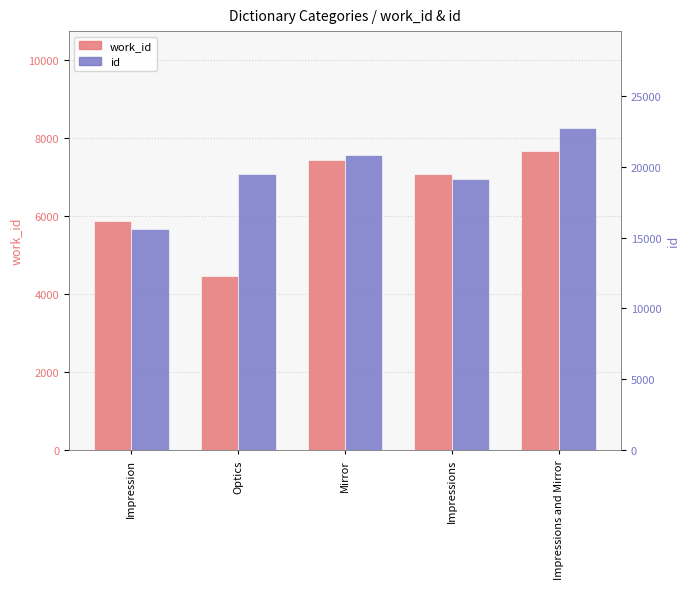

At which label does id first exceed 19506?

Mirror